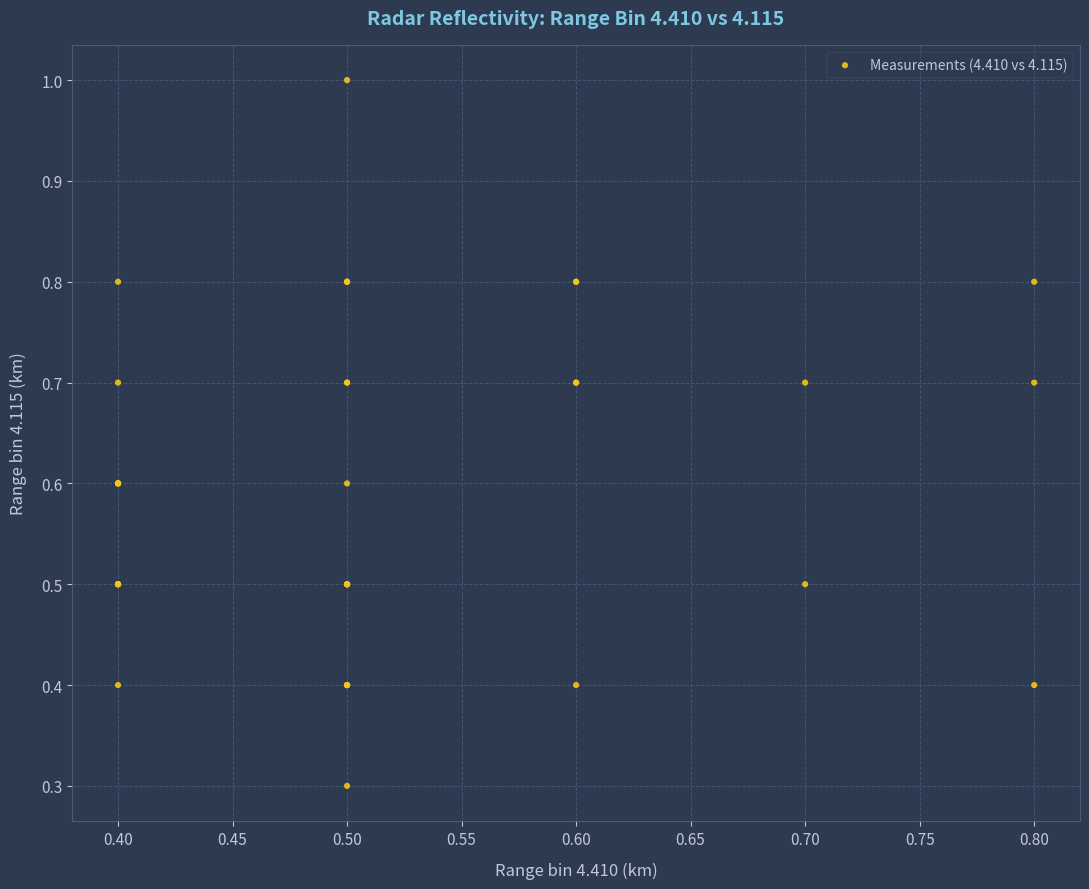

What Y value in the scatter plot is closest to 0?

0.3